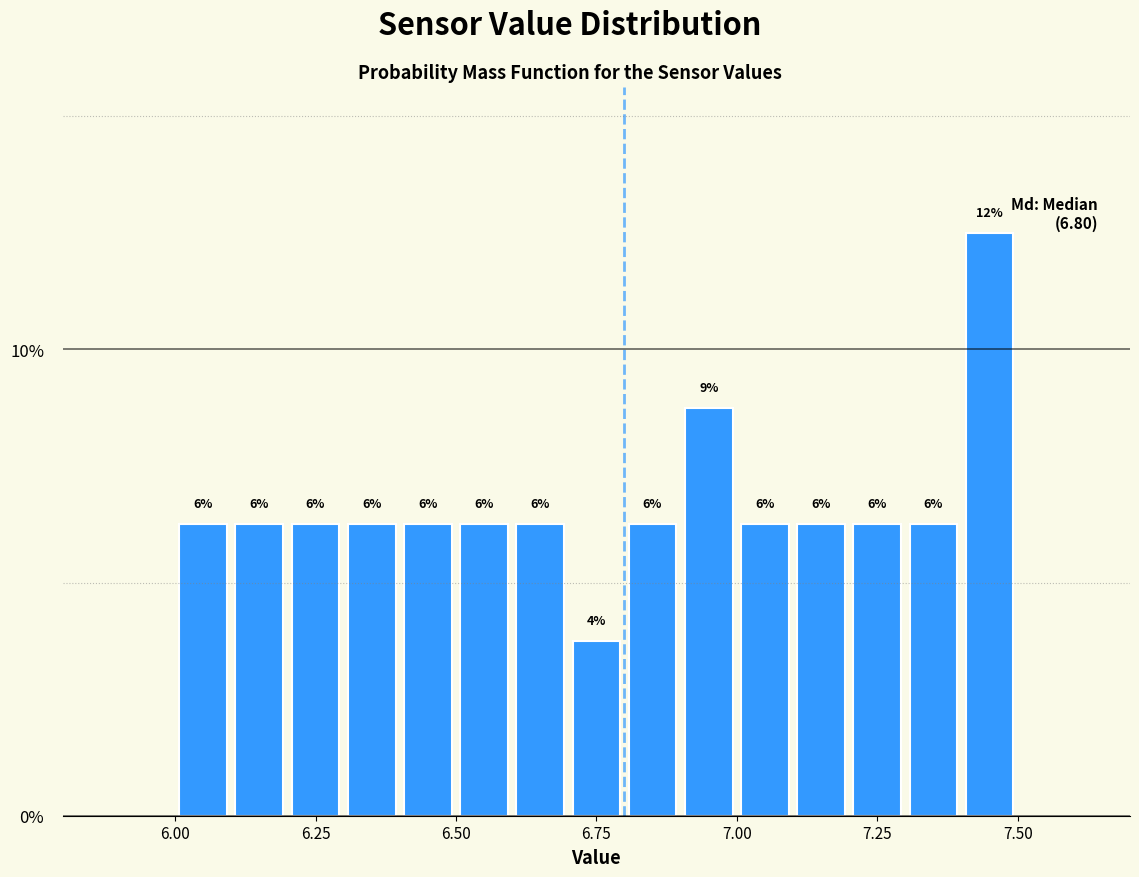

Around what value on the x-axis is the tallest bar? Give the approximate position of its centre, as read against the axis.

7.45